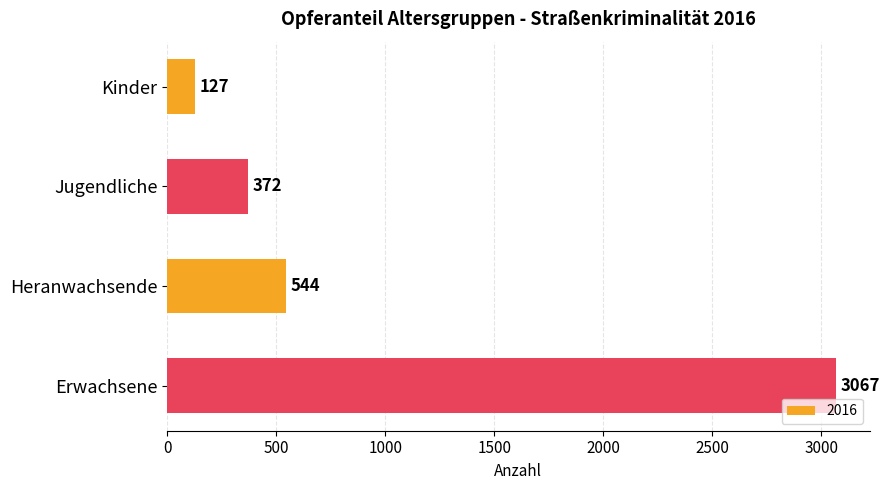

Reading top to bottom, extract all data points from this chart.

127	372	544	3067